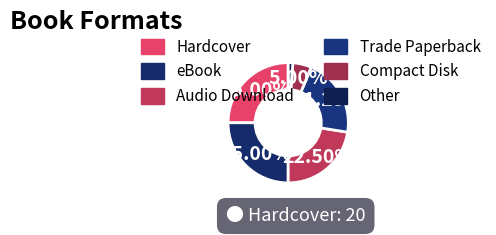

How many slices are in this pie chart?

6